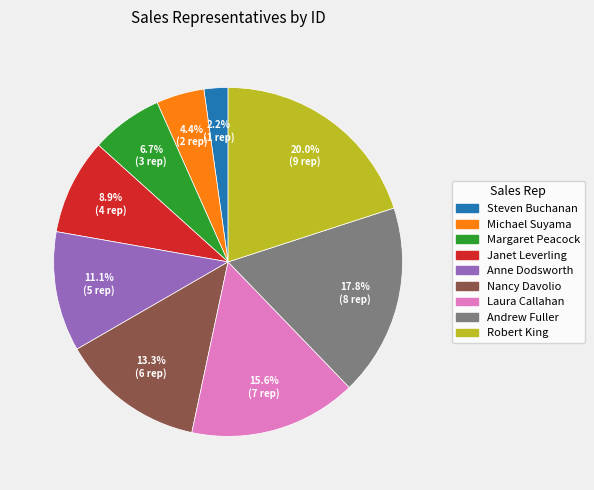

How many segments does this pie chart have?

9